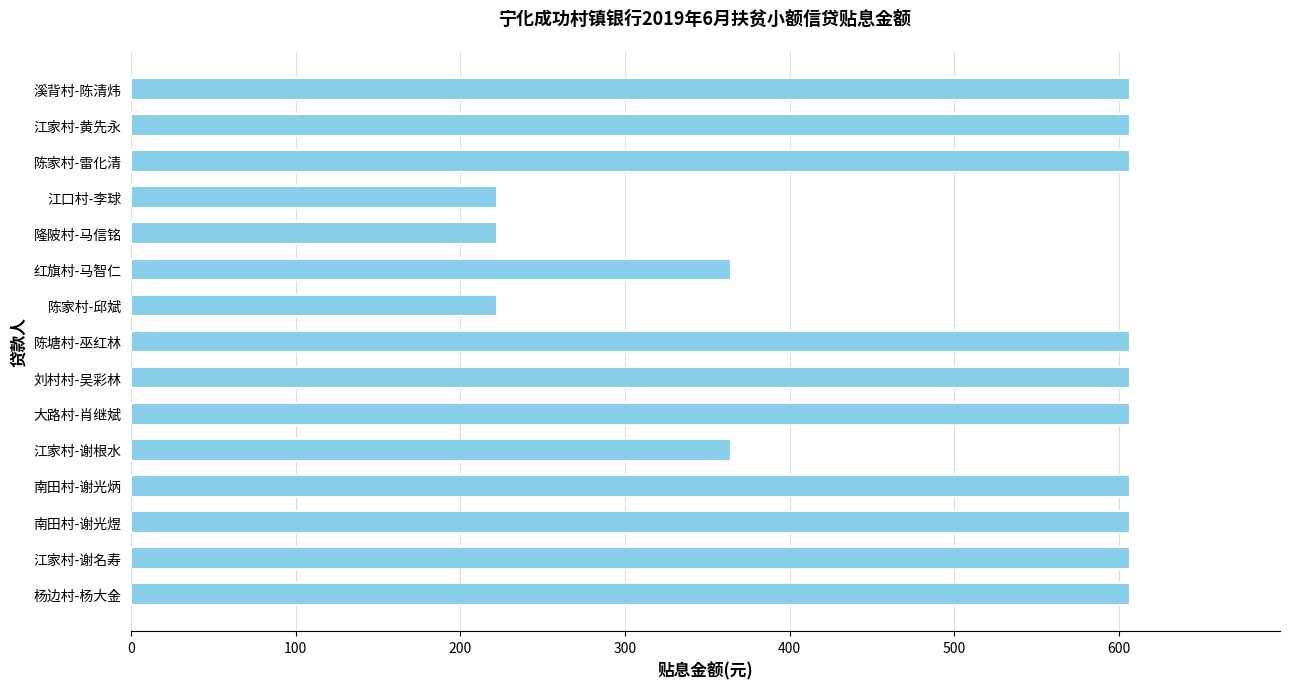

What is the difference between the maximum and minimum values?

384.6